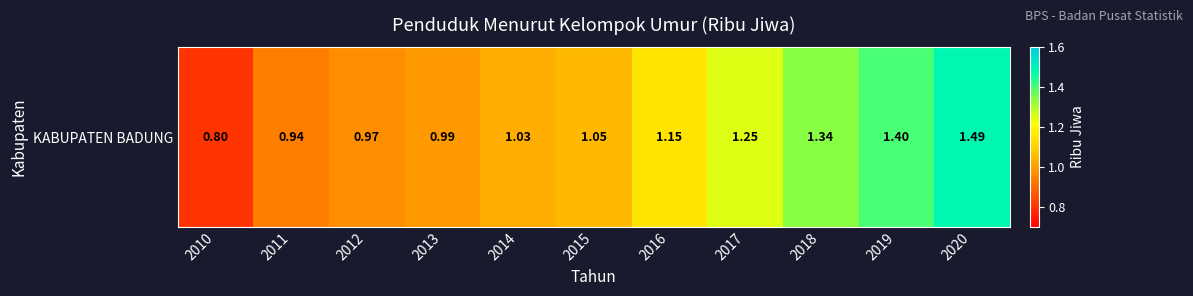

Rank the categories by value from highest to lowest.

2020, 2019, 2018, 2017, 2016, 2015, 2014, 2013, 2012, 2011, 2010